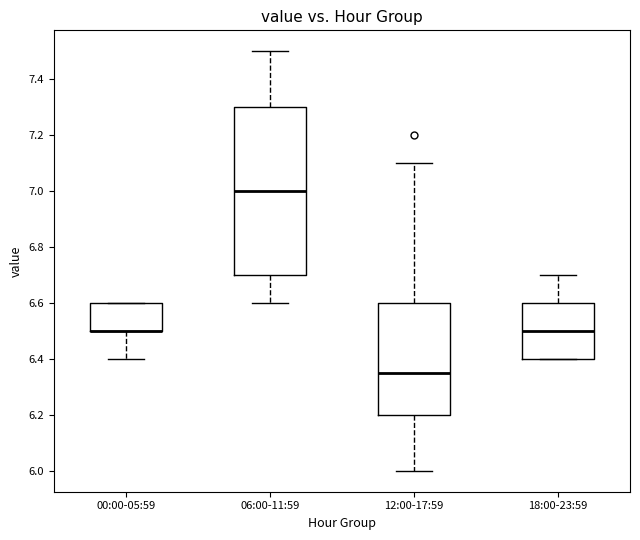

Comparing the boxes themselves (not the whiskers), which one is the tallest?

06:00-11:59